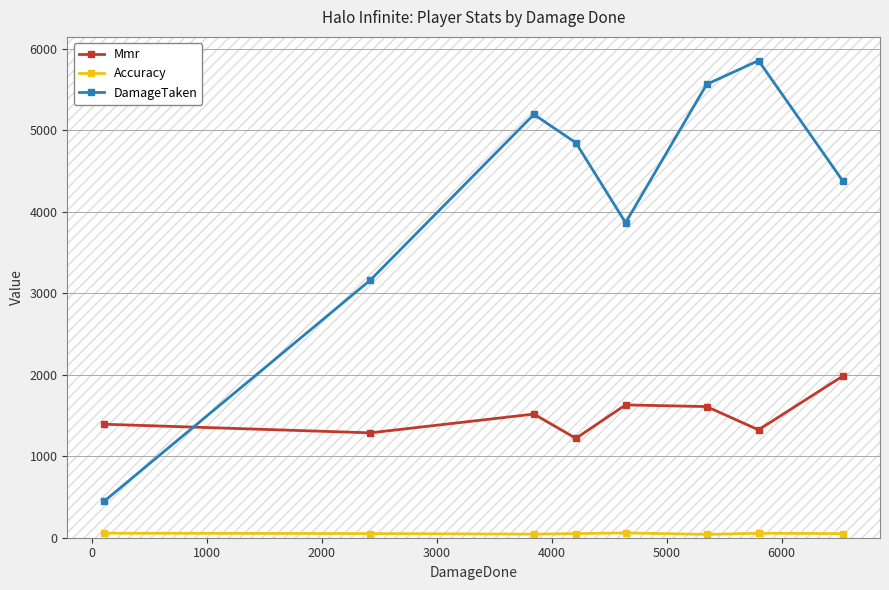

True or false: Mmr and DamageTaken cross at least once.

True